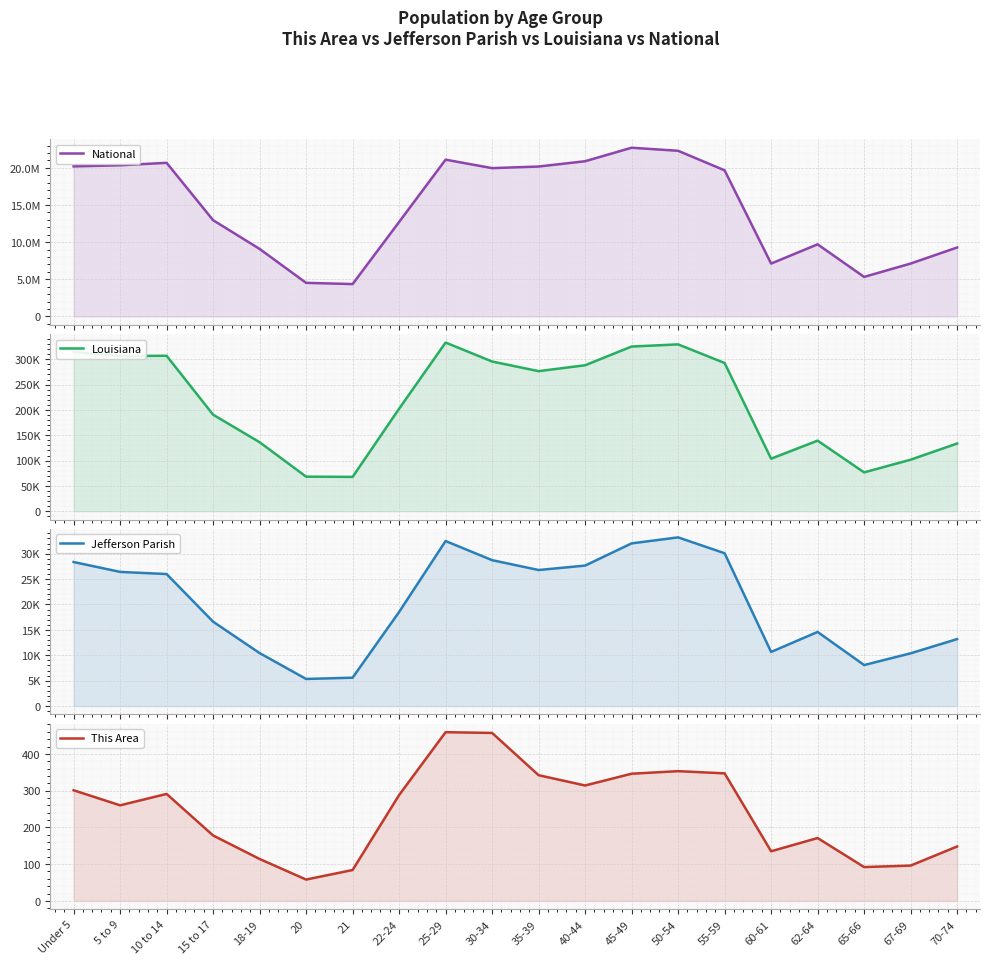

What position from the right is 21?

14